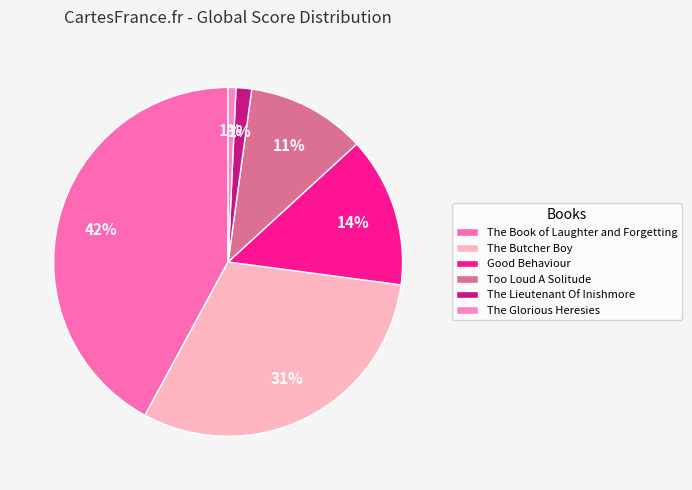

The The Butcher Boy slice represents 31% of the pie. True or false?

True